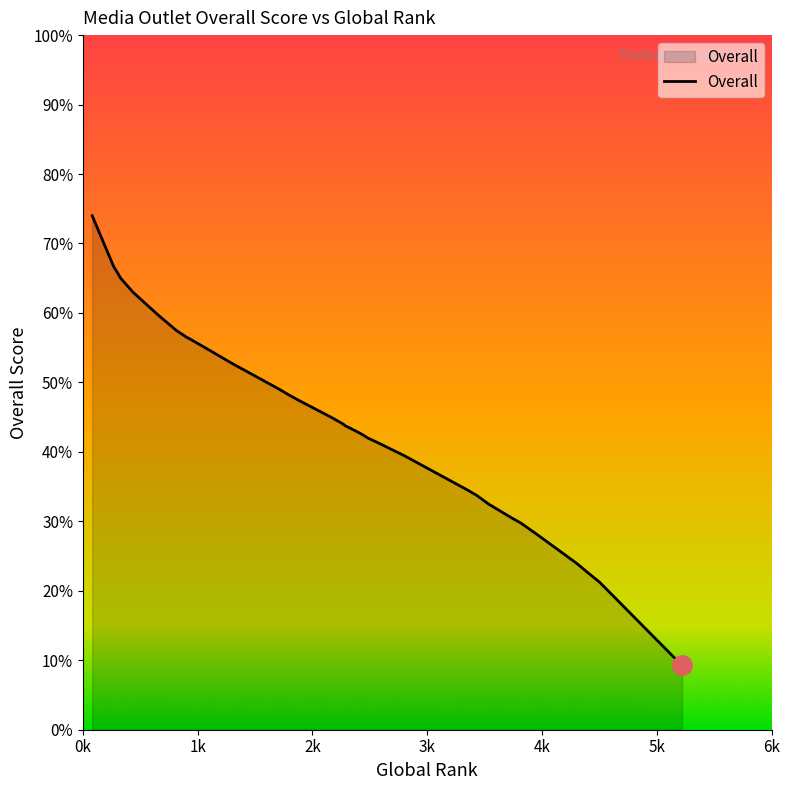

List the labels in order of value, largest first.

81, 266, 284, 303, 329, 436, 652, 813, 904, 933, 1117, 1272, 1298, 1713, 1789, 1789, 1871, 2161, 2268, 2287, 2378, 2434, 2482, 2579, 2732, 2795, 3352, 3430, 3534, 3534, 3584, 3735, 3816, 3966, 4298, 4335, 4335, 4389, 4501, 5220